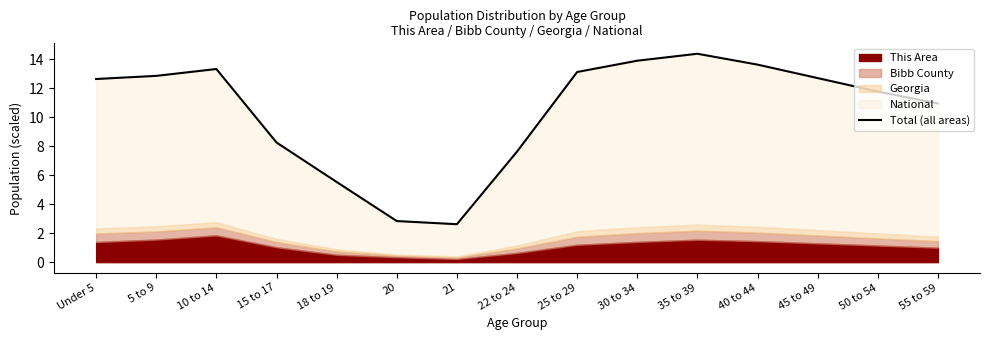

The chart shows a value of 1.6 at 21. True or false?

False